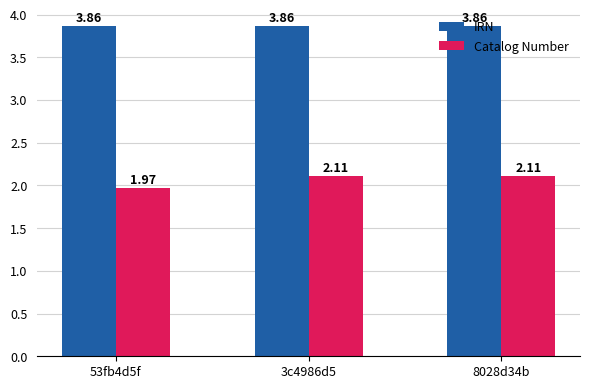

What is the spread (max minus min) of values at 8028d34b?

1.8